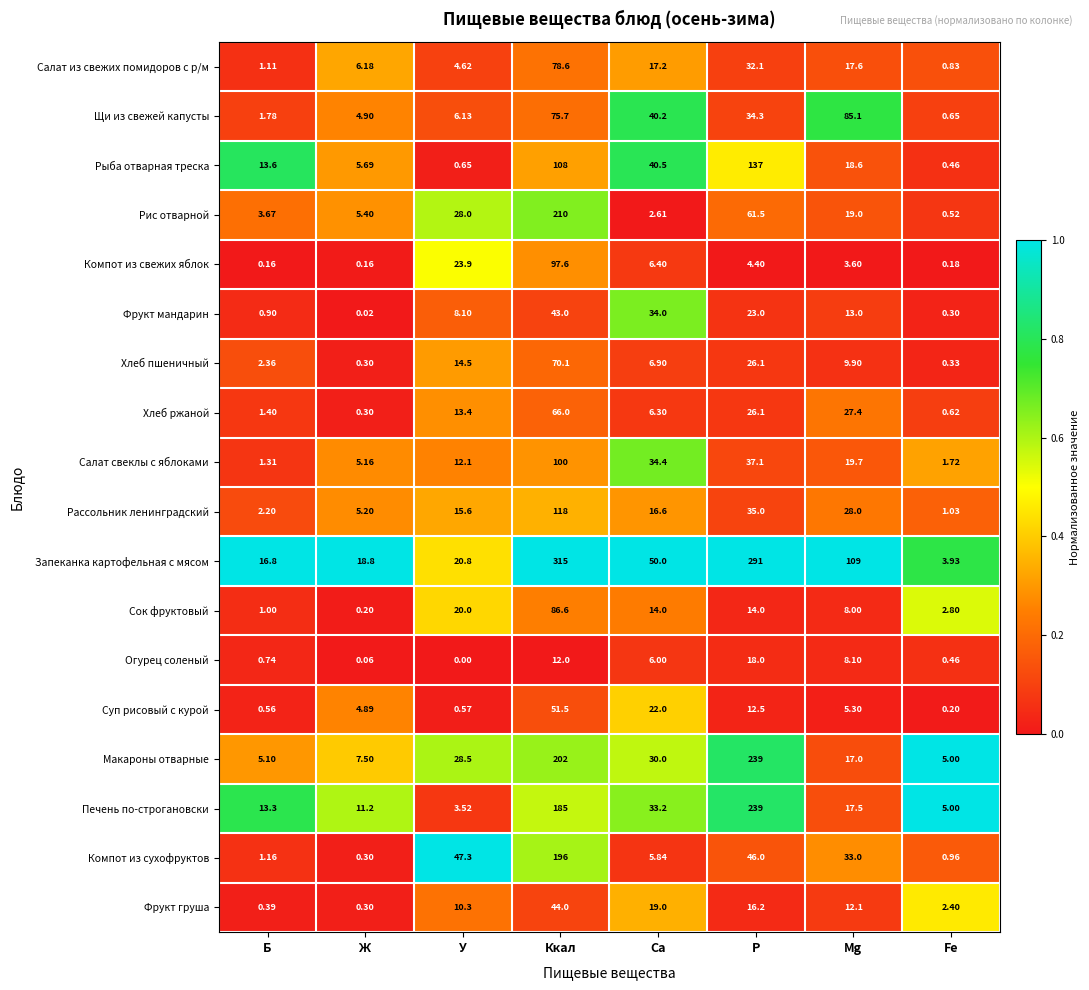

At Мg, list the series in order from largest to smallest.

Запеканка картофельная с мясом, Щи из свежей капусты, Компот из сухофруктов, Рассольник ленинградский, Хлеб ржаной, Салат свеклы с яблоками, Рис отварной, Рыба отварная треска, Салат из свежих помидоров с р/м, Печень по-строгановски, Макароны отварные, Фрукт мандарин, Фрукт груша, Хлеб пшеничный, Огурец соленый, Сок фруктовый, Суп рисовый с курой, Компот из свежих яблок